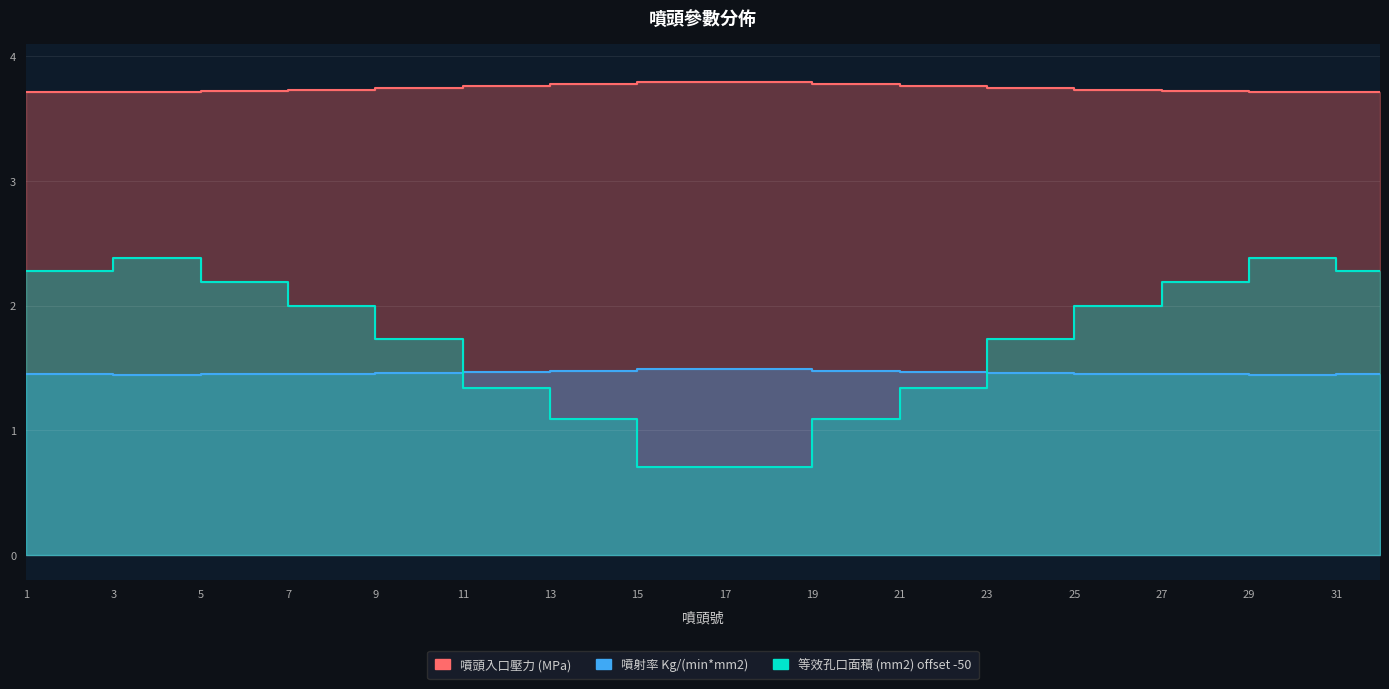

What is the average value of the 噴頭入口壓力 (MPa) series?

3.7